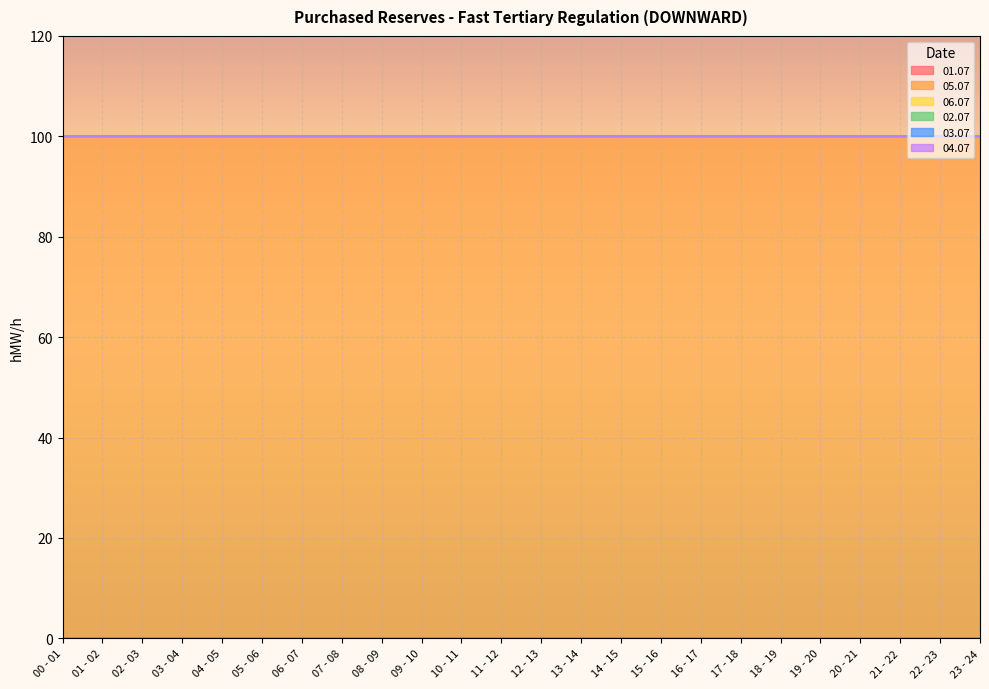

What is the label of the 22nd point from the left?

21 - 22